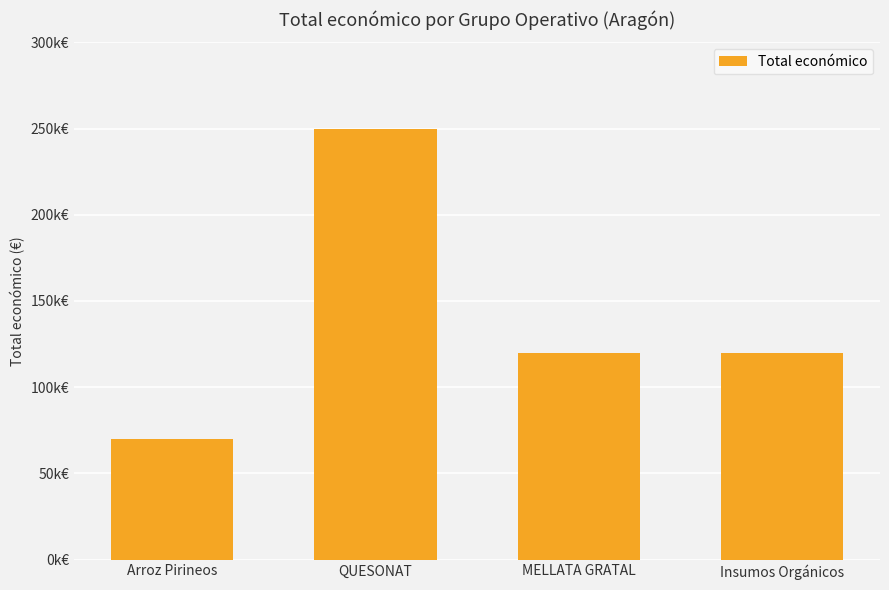

Between QUESONAT and MELLATA GRATAL, which is larger?

QUESONAT